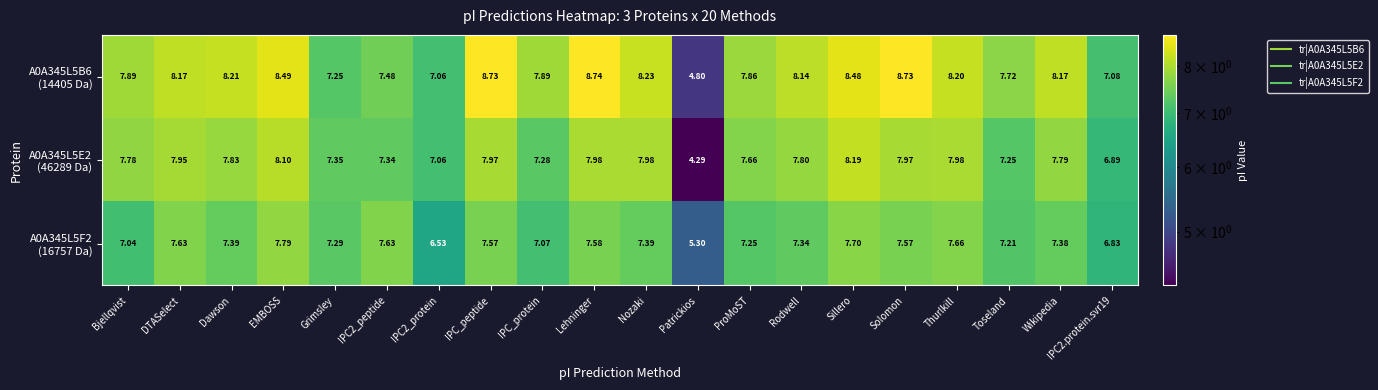

At which category is the sum across all series the highest?

EMBOSS